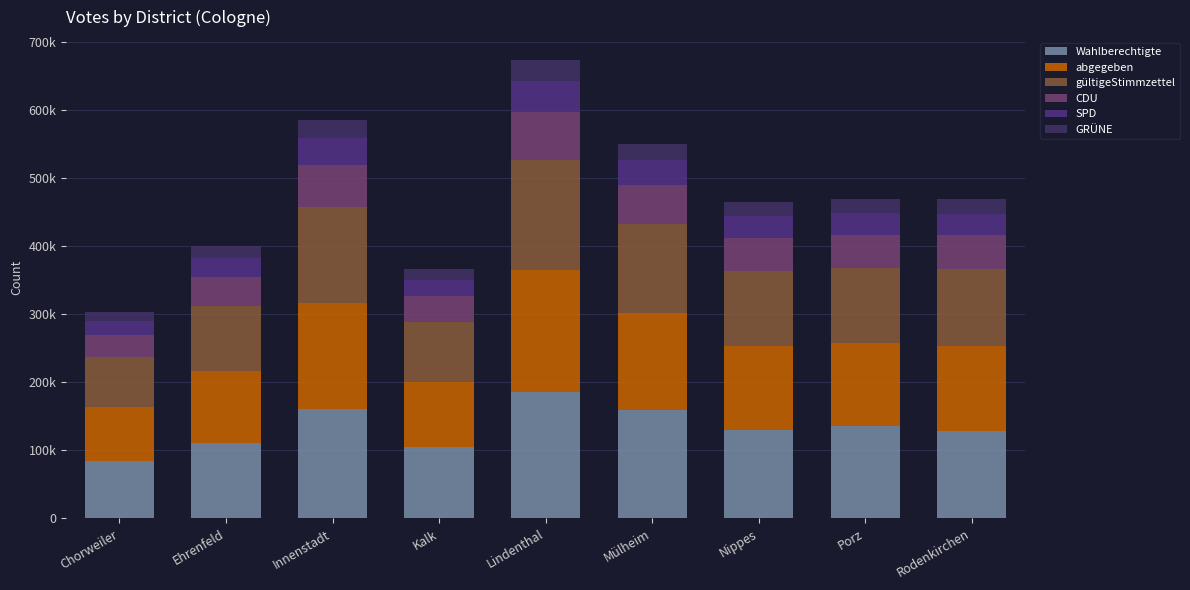

Are the bars horizontal?

No